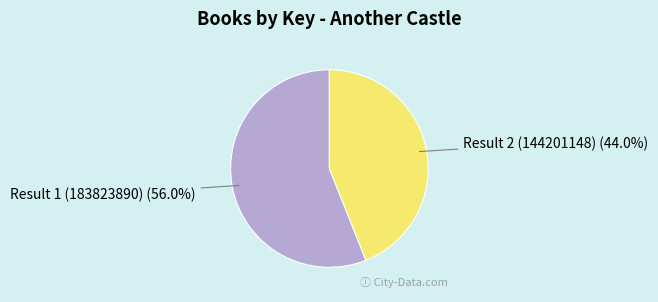

Which has a higher value, Result 2 (144201148) or Result 1 (183823890)?

Result 1 (183823890)